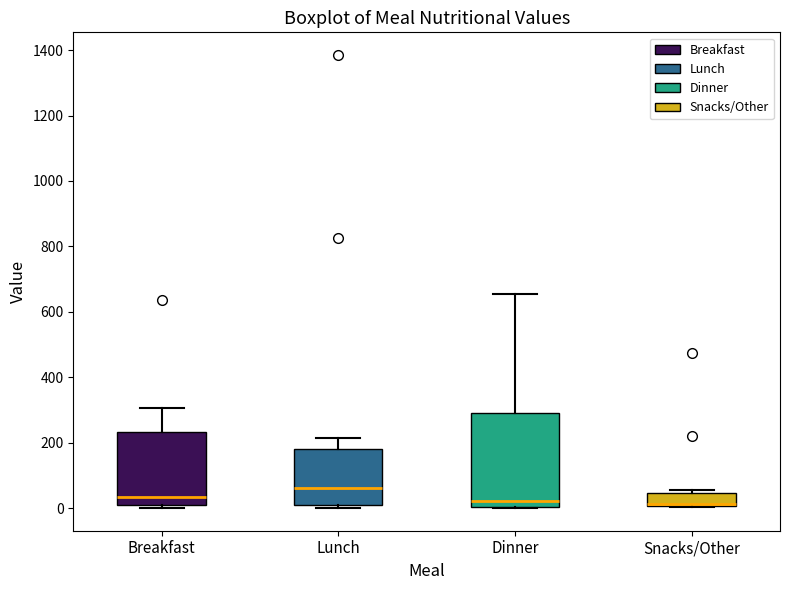

Reading left to right, transcribe this box plot: for each box, give where its median line is, the range the box spans, and where its two whiskers end, as read against the y-axis. The values are not printed on the chart, so give them approximately, as read against the axis.

Breakfast: median 40, box 0 to 240, whiskers 0 (just below the box's lower edge) to 300
Lunch: median 60, box 0 to 180, whiskers 0 (just below the box's lower edge) to 220
Dinner: median 20, box 0 to 280, whiskers 0 to 660
Snacks/Other: median 20 (drawn on the box's lower edge), box 0 to 40, whiskers 0 to 60